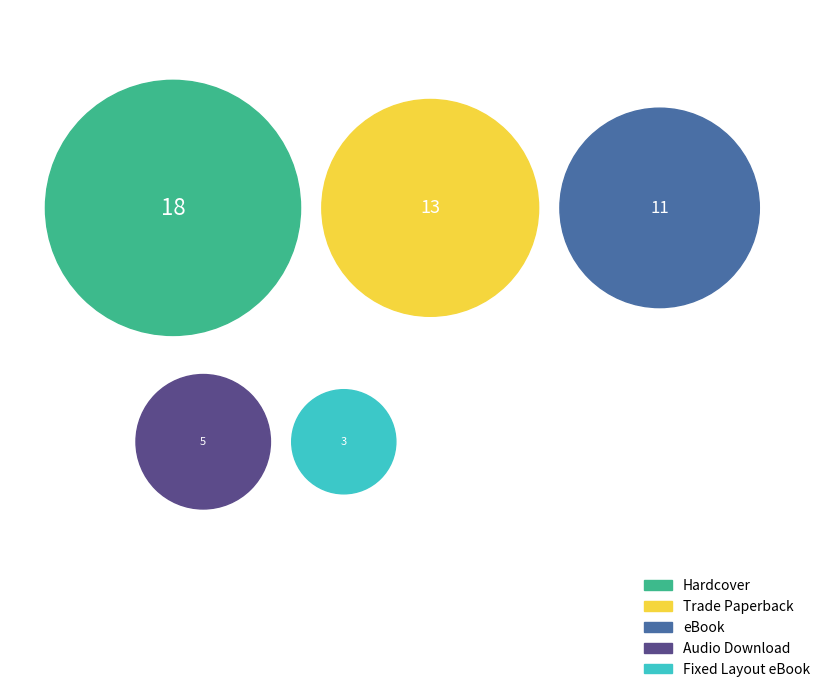

To the nearest percent, what percentage of the pie is eBook?

22%